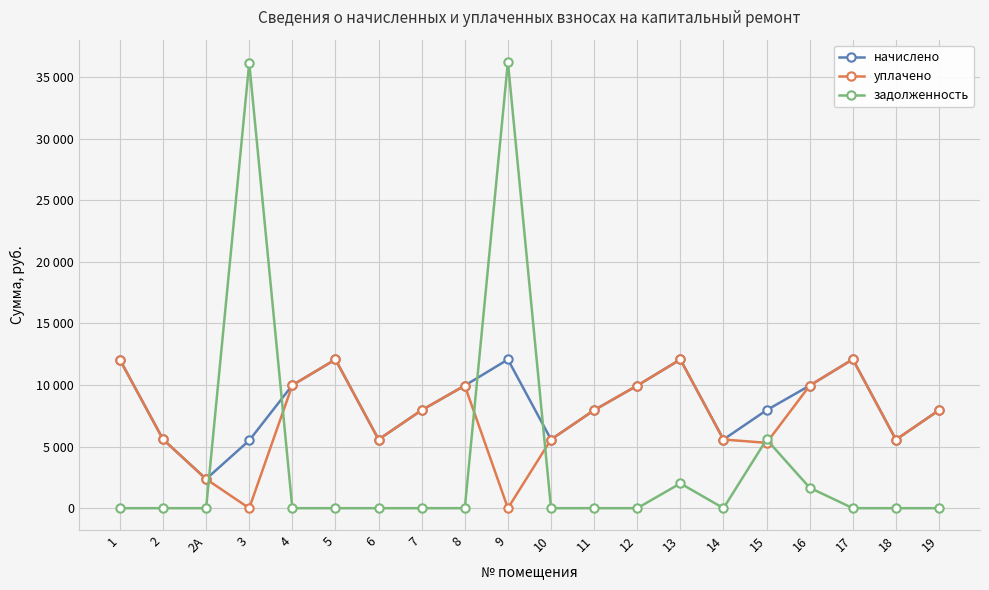

At which category does the chart reach its minimum across all series?

3